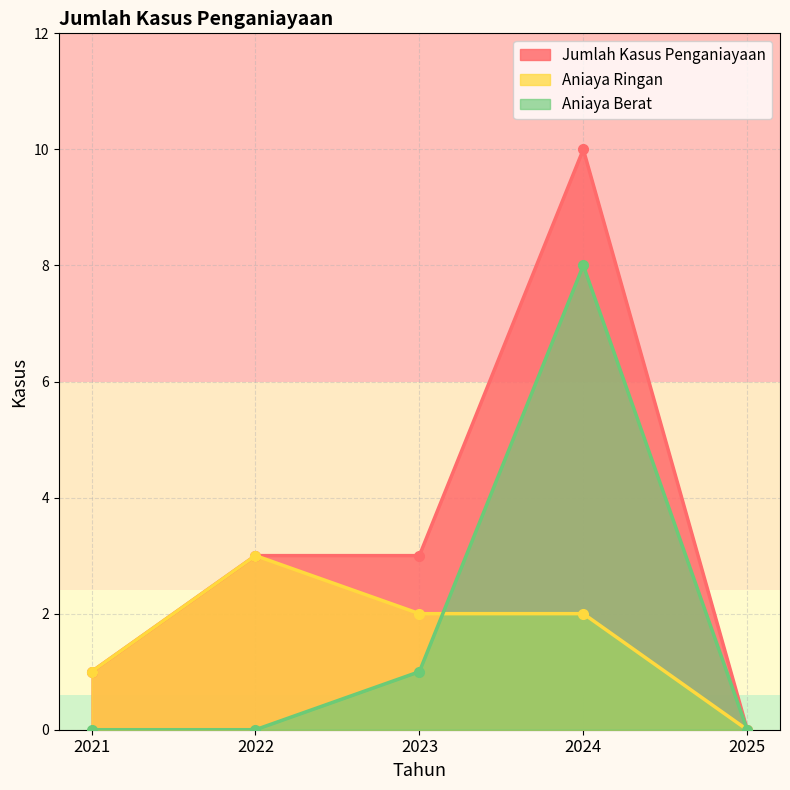

What is the difference between the maximum and minimum values in the Aniaya Ringan series?

3